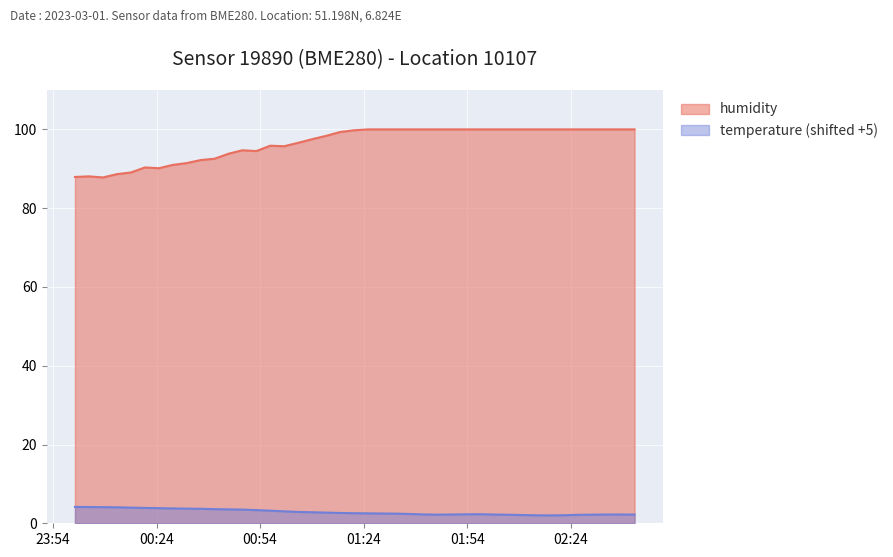

What is the sum of all humidity values?

3855.4